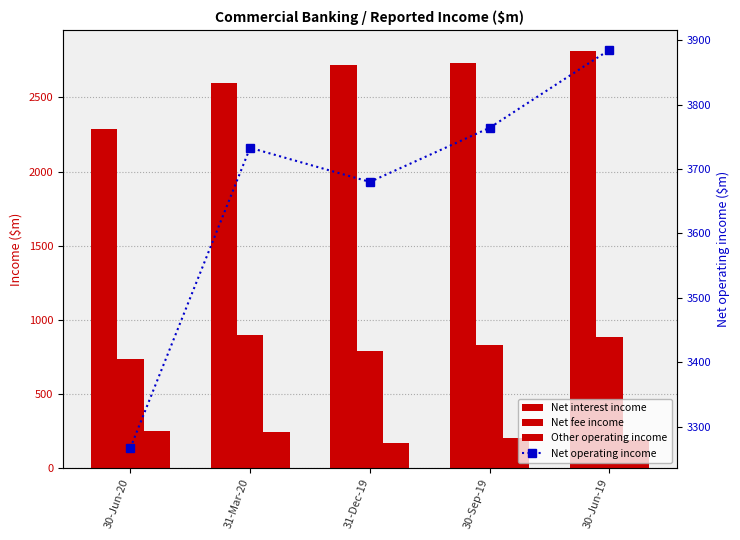

At which category is the sum across all series the highest?

30-Jun-19